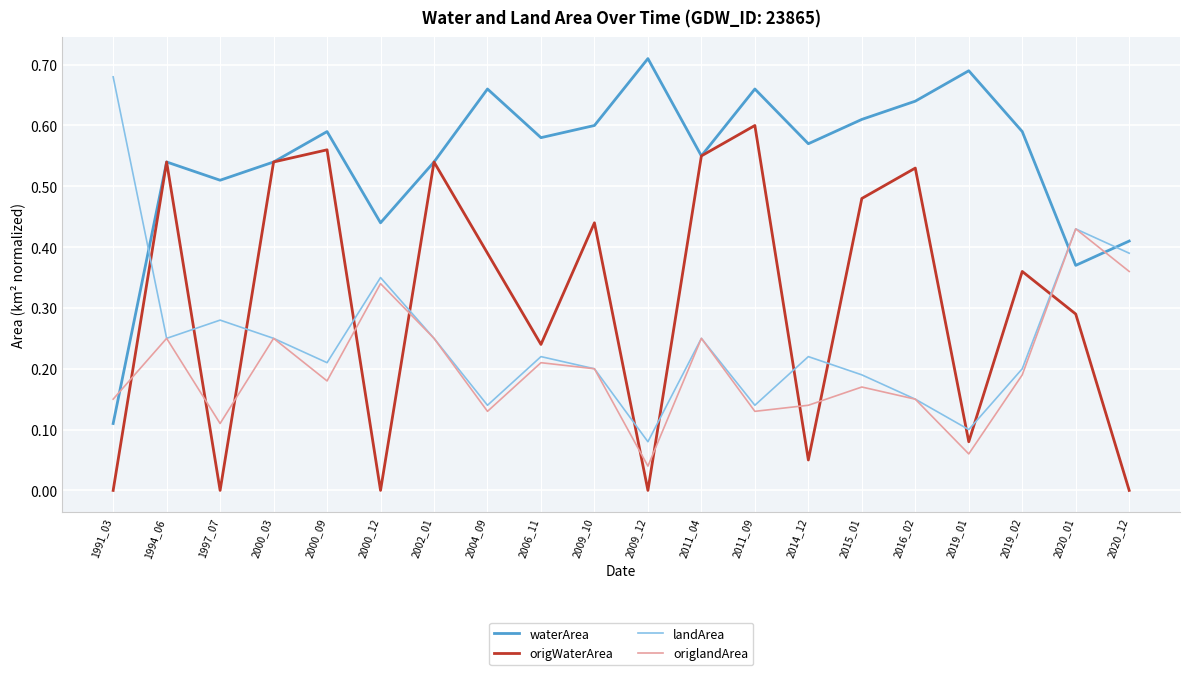

What is the total value across all series at 2019_01?

0.9